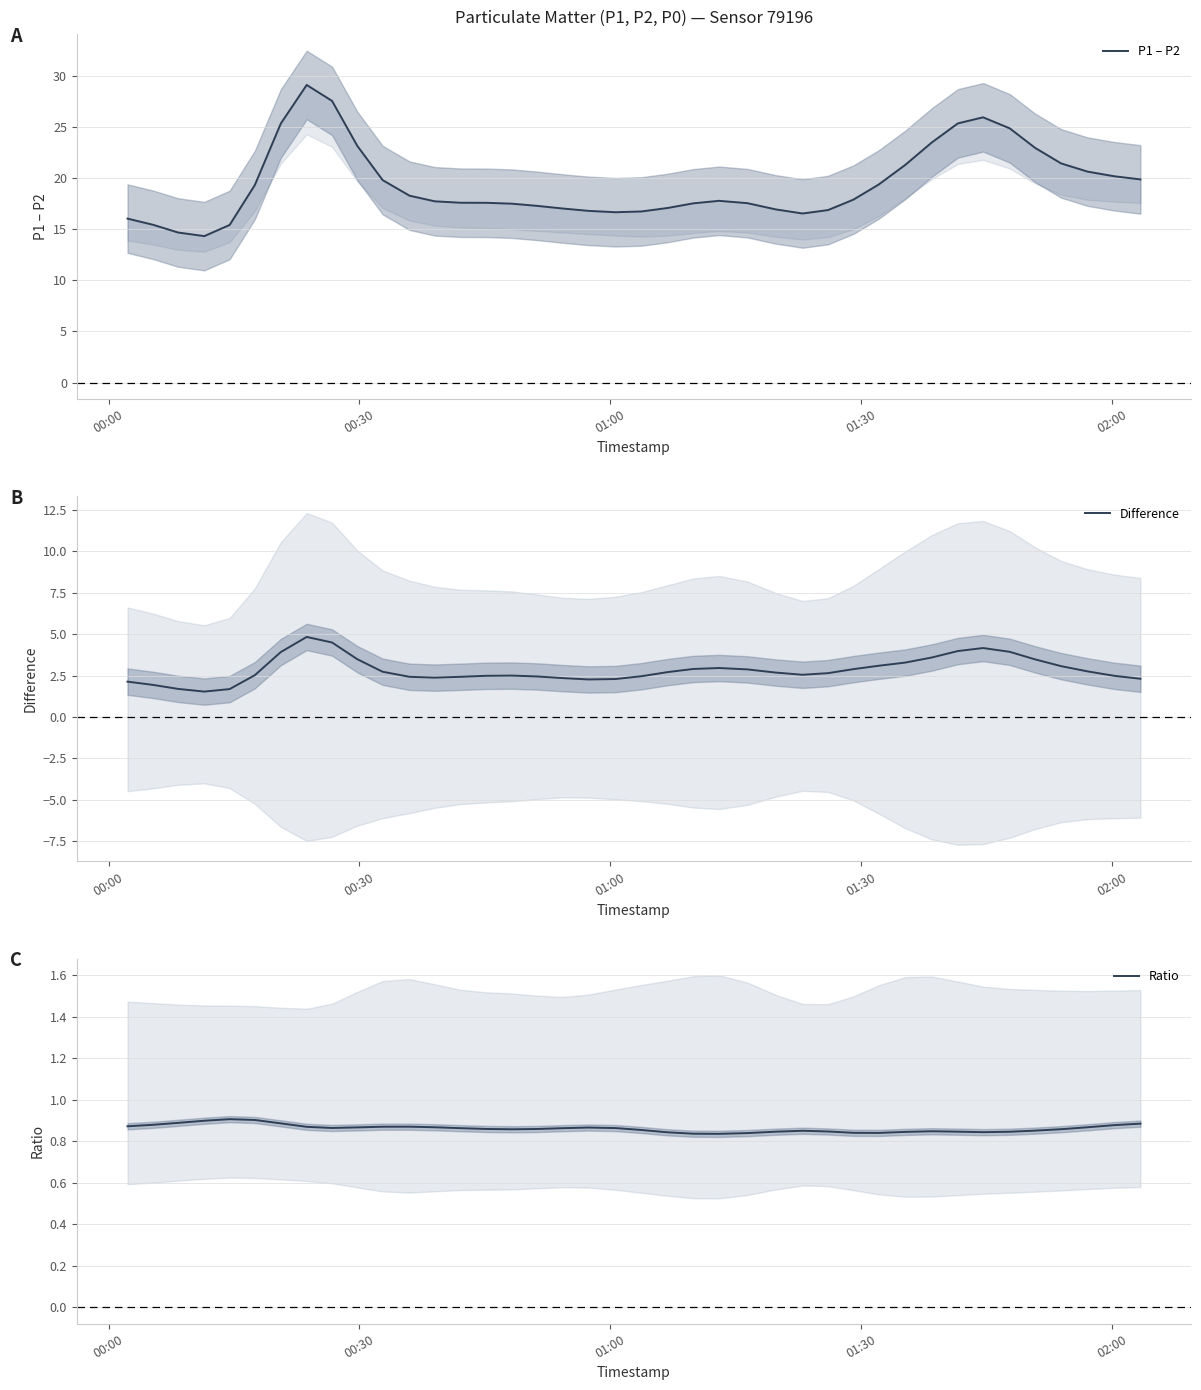

True or false: P1 – P2 and Difference intersect in this chart.

False